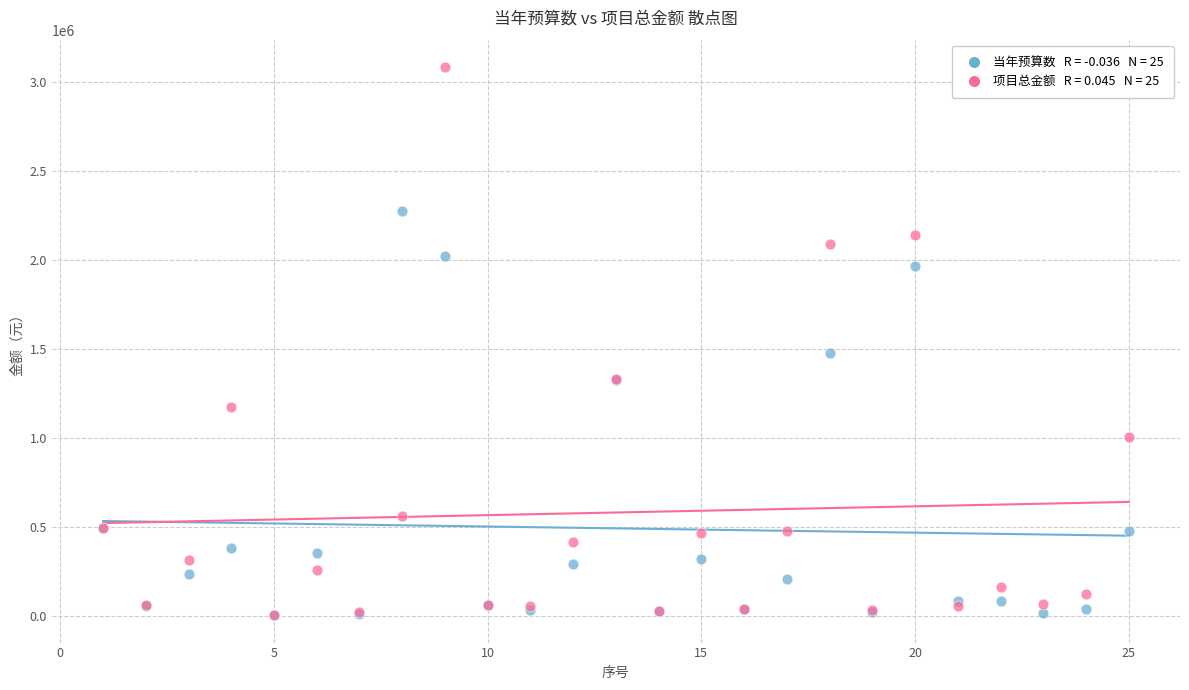

Across all series, what Y value is closest to 1542087?

1474882.0